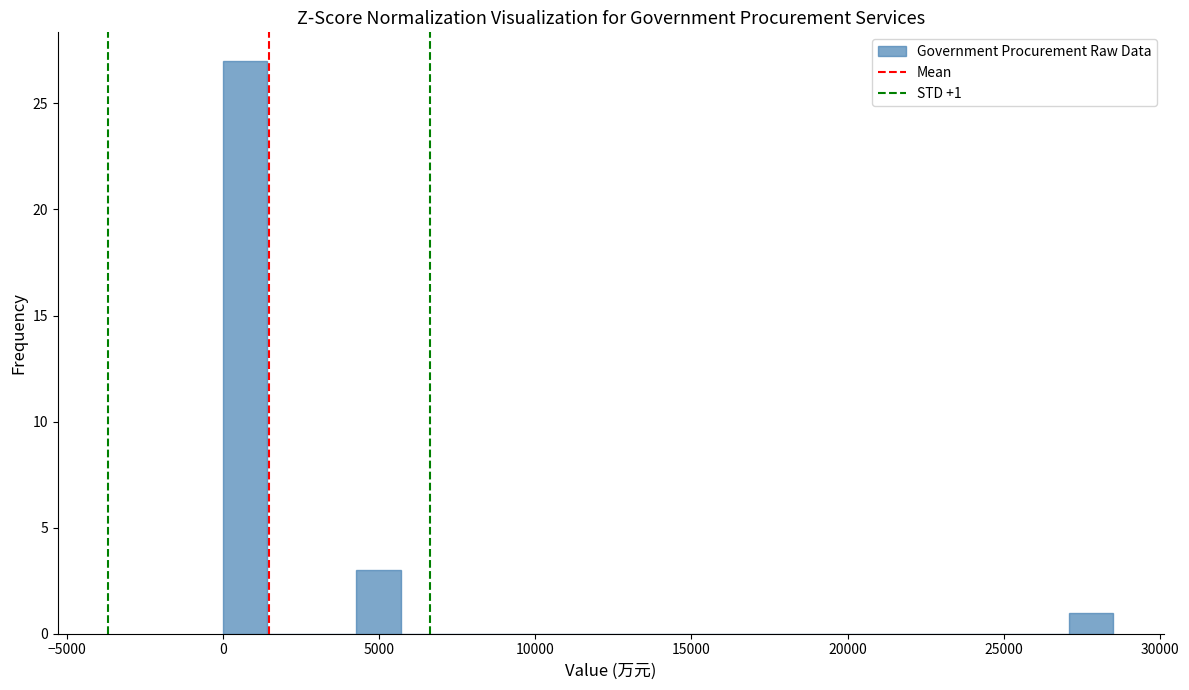

Around what value on the x-axis is the tallest bar? Give the approximate position of its centre, as read against the axis.

500